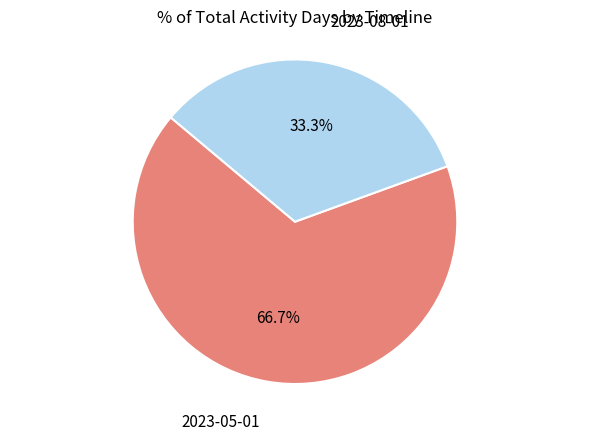

What is the majority slice?

2023-05-01